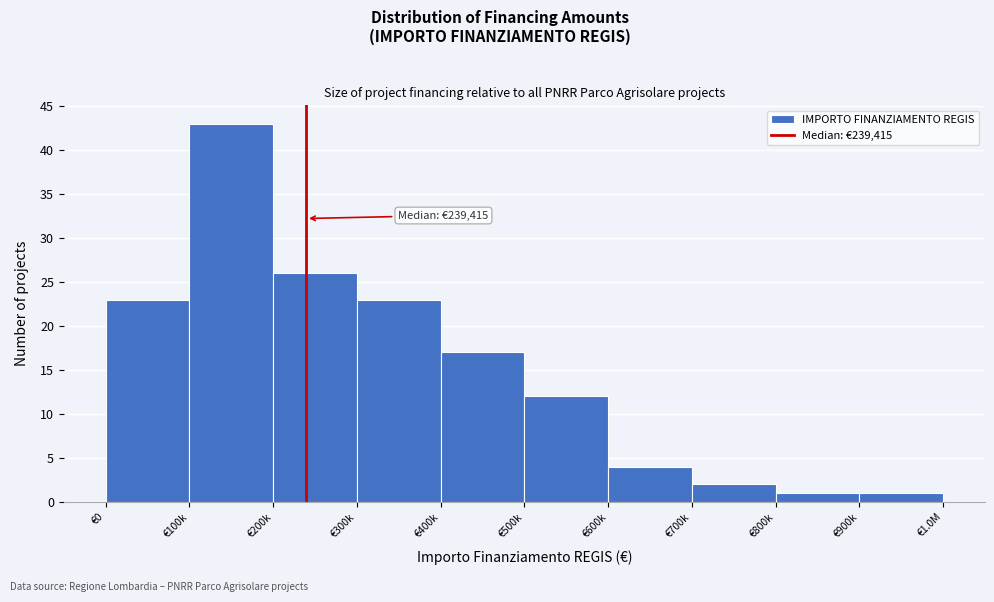

Reading left to right, list all the values displayed in this chart.

23	43	26	23	17	12	4	2	1	1